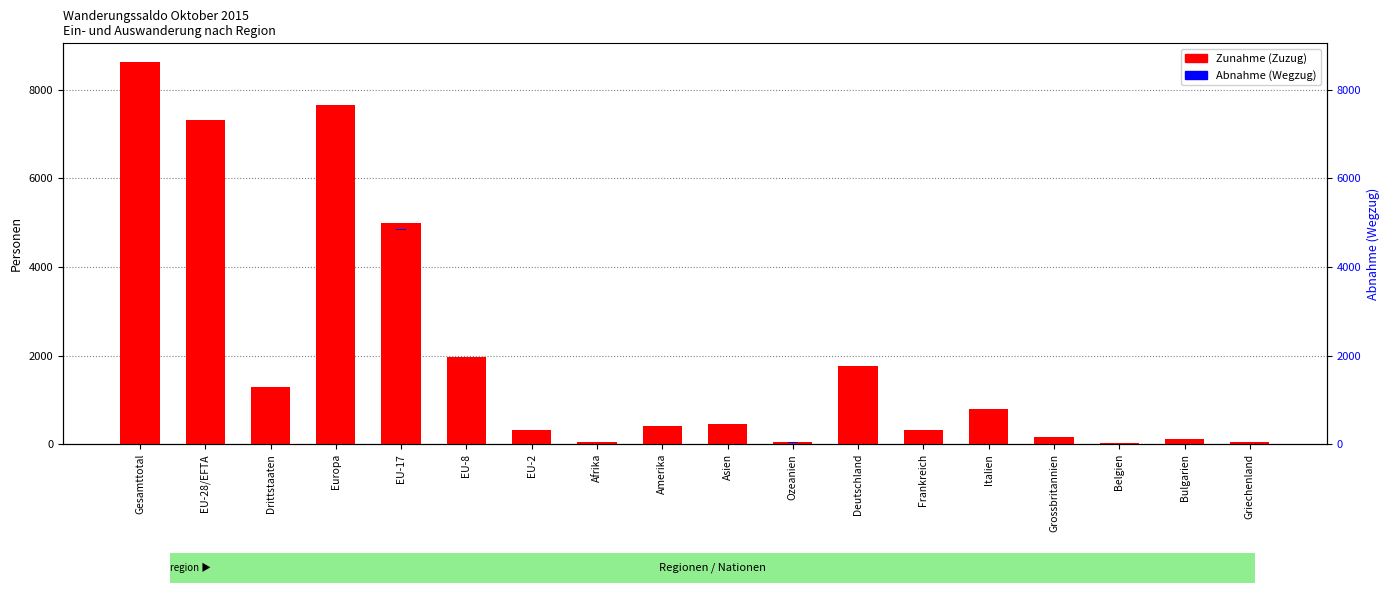

What is the difference between the Zunahme values at Europa and Deutschland?

5884